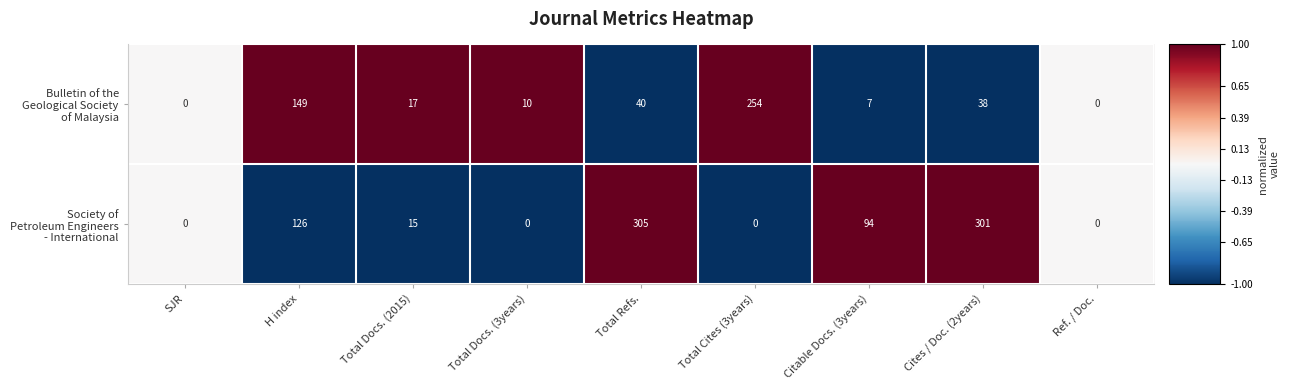

How many categories are shown in the chart?

9